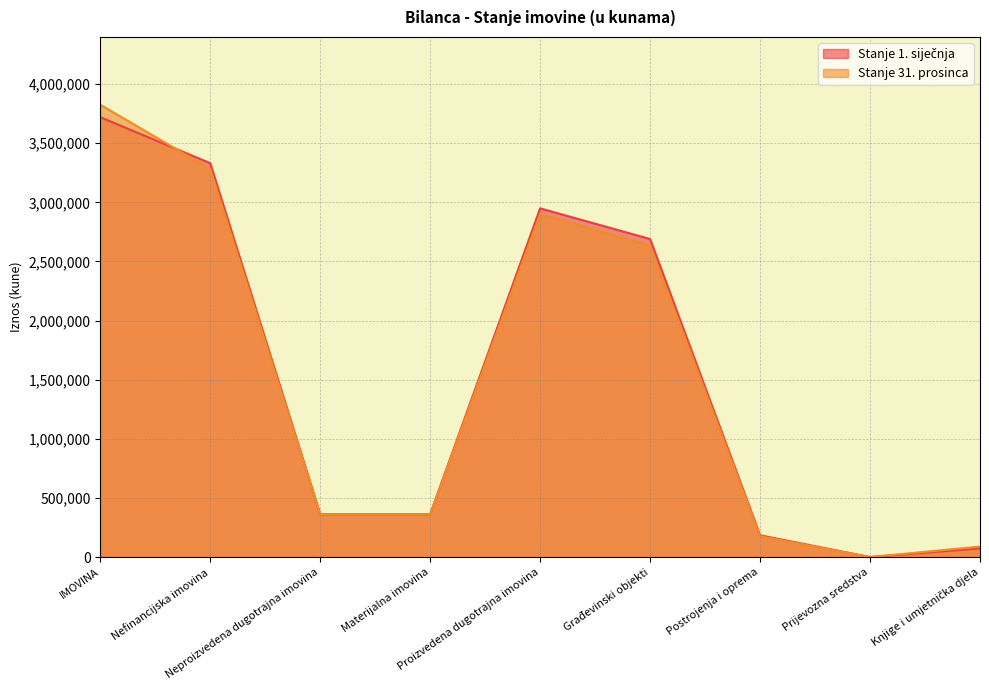

What is the label of the 9th point from the right?

IMOVINA